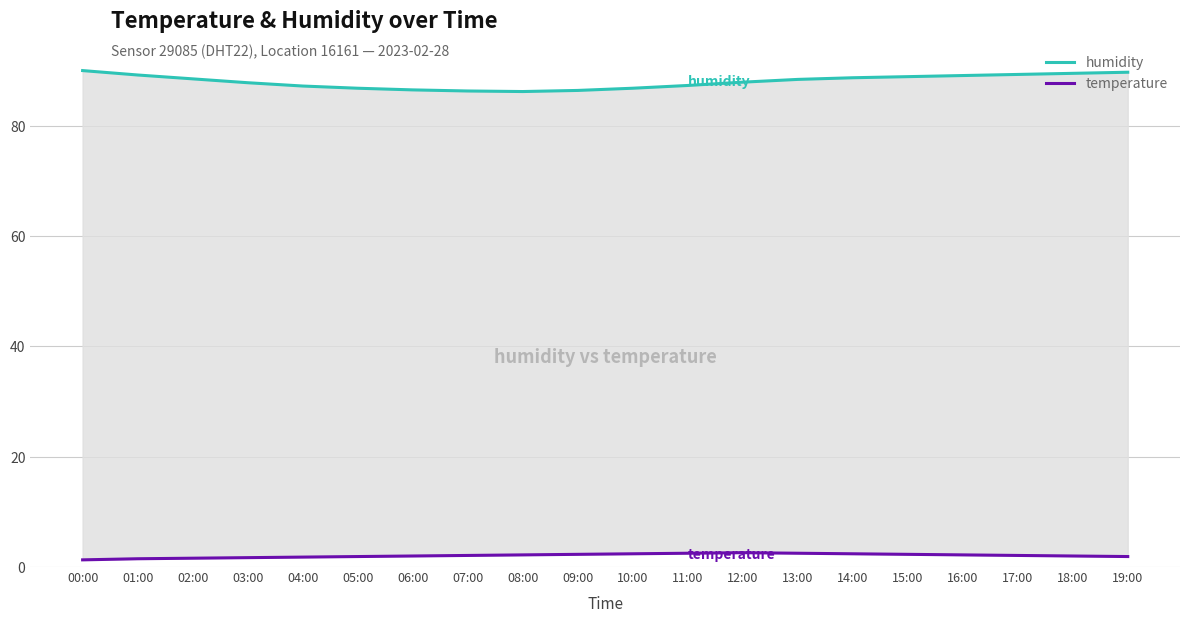

At which label does humidity first exceed 88?

00:00